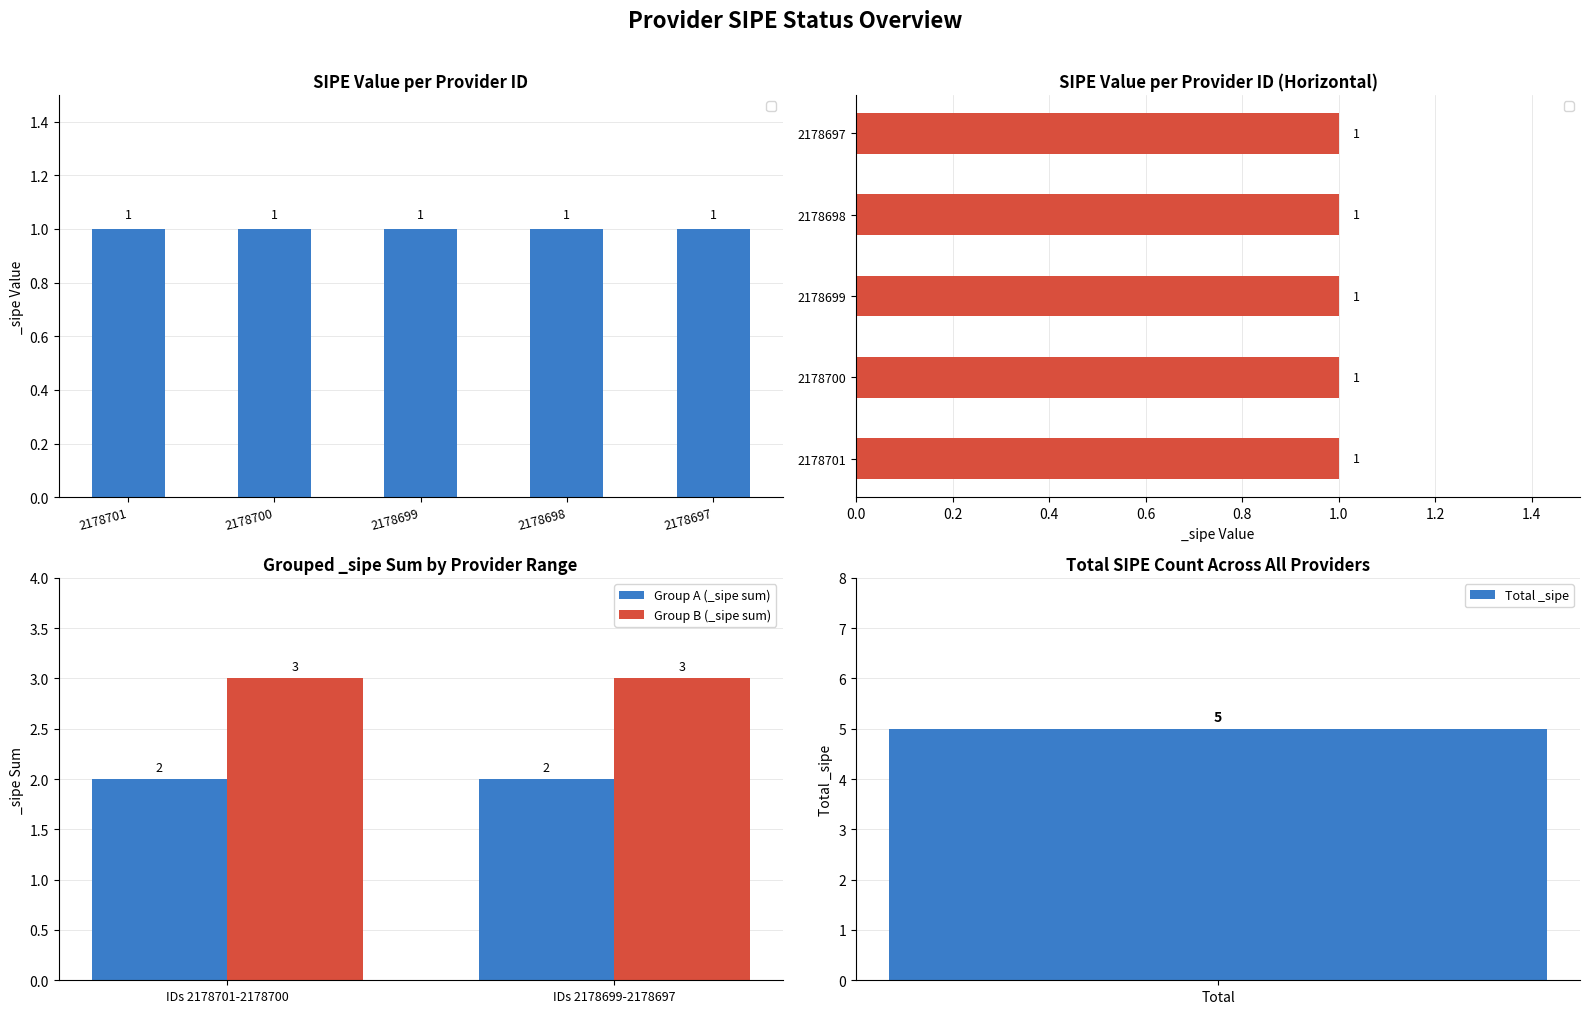

Which category has the highest value across all series?

IDs 2178701-2178700